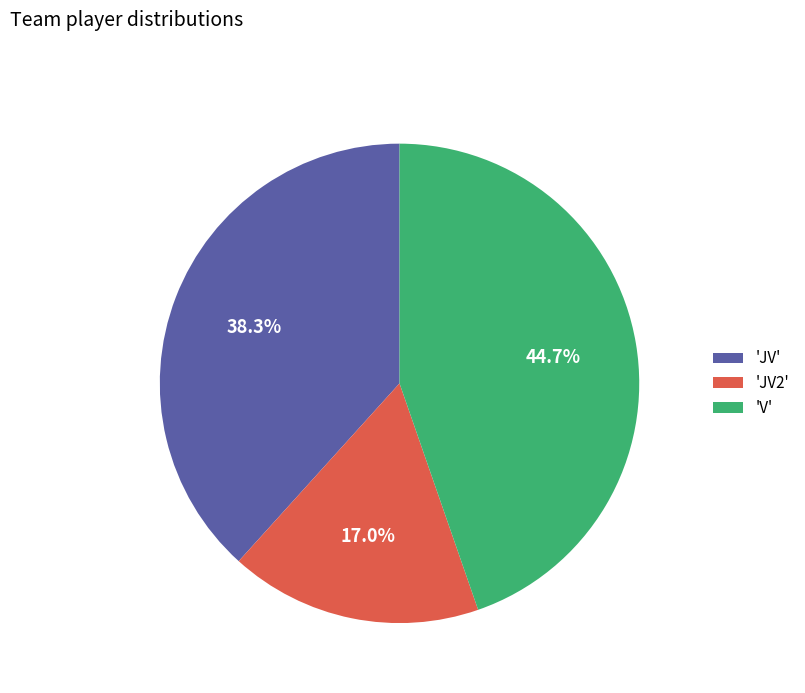

What is the ratio of the value at 'V' to the value at 'JV'?

1.2